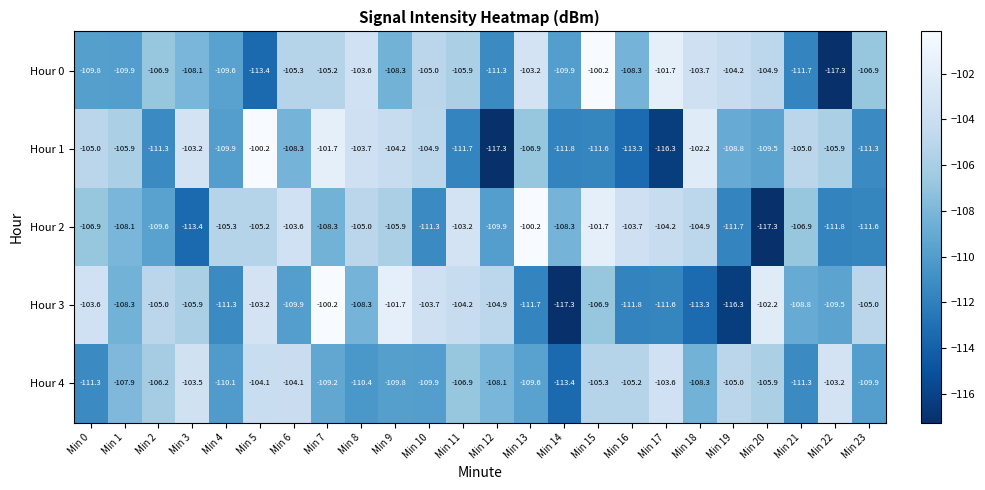

List the series in order of their overall mean, lowest first.

Hour 1, Hour 3, Hour 4, Hour 2, Hour 0